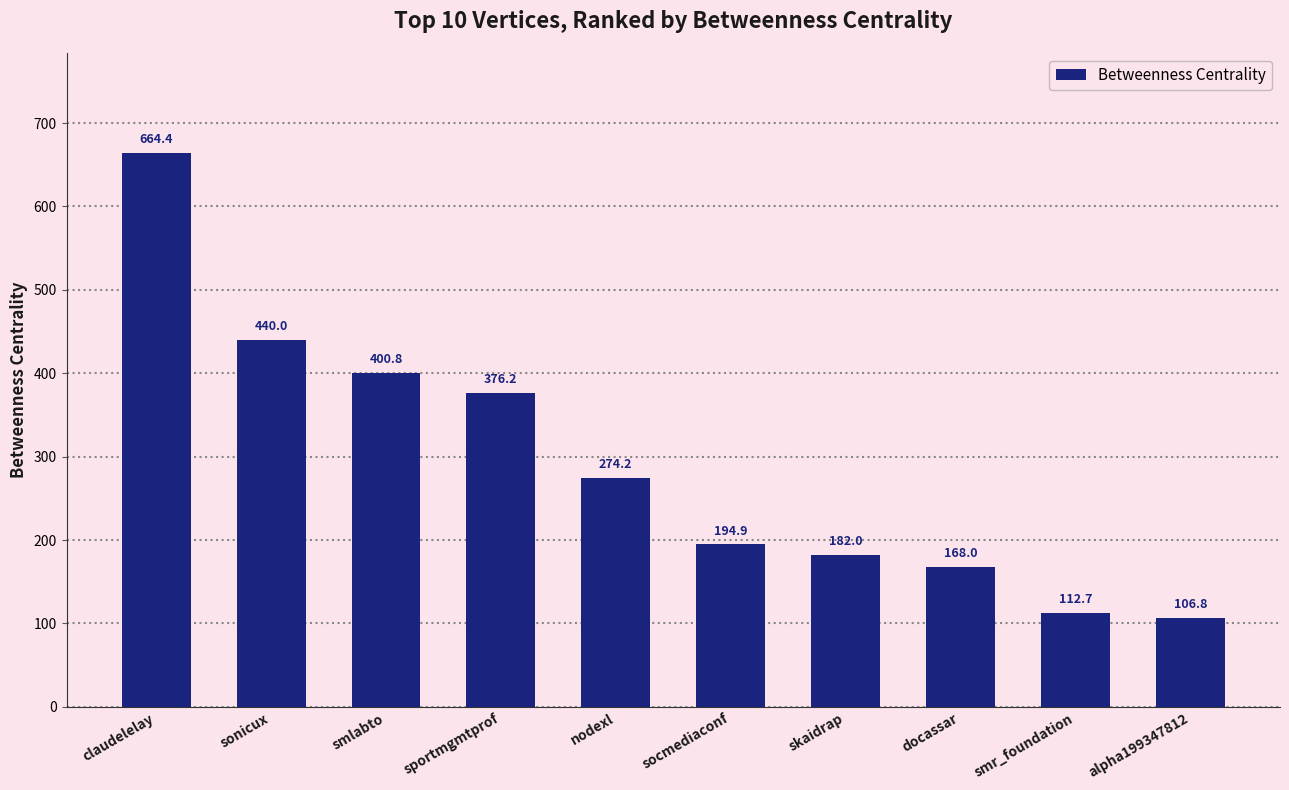

List the labels in order of value, smallest first.

alpha199347812, smr_foundation, docassar, skaidrap, socmediaconf, nodexl, sportmgmtprof, smlabto, sonicux, claudelelay